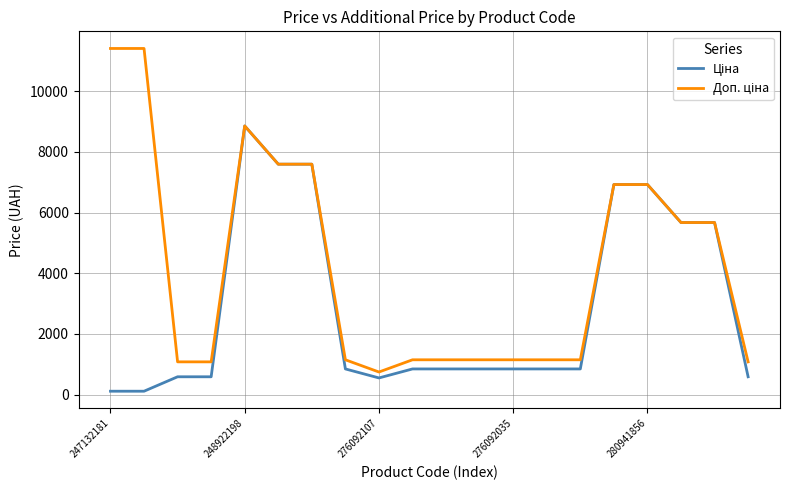

Is this an area chart (filled region under the line)?

No